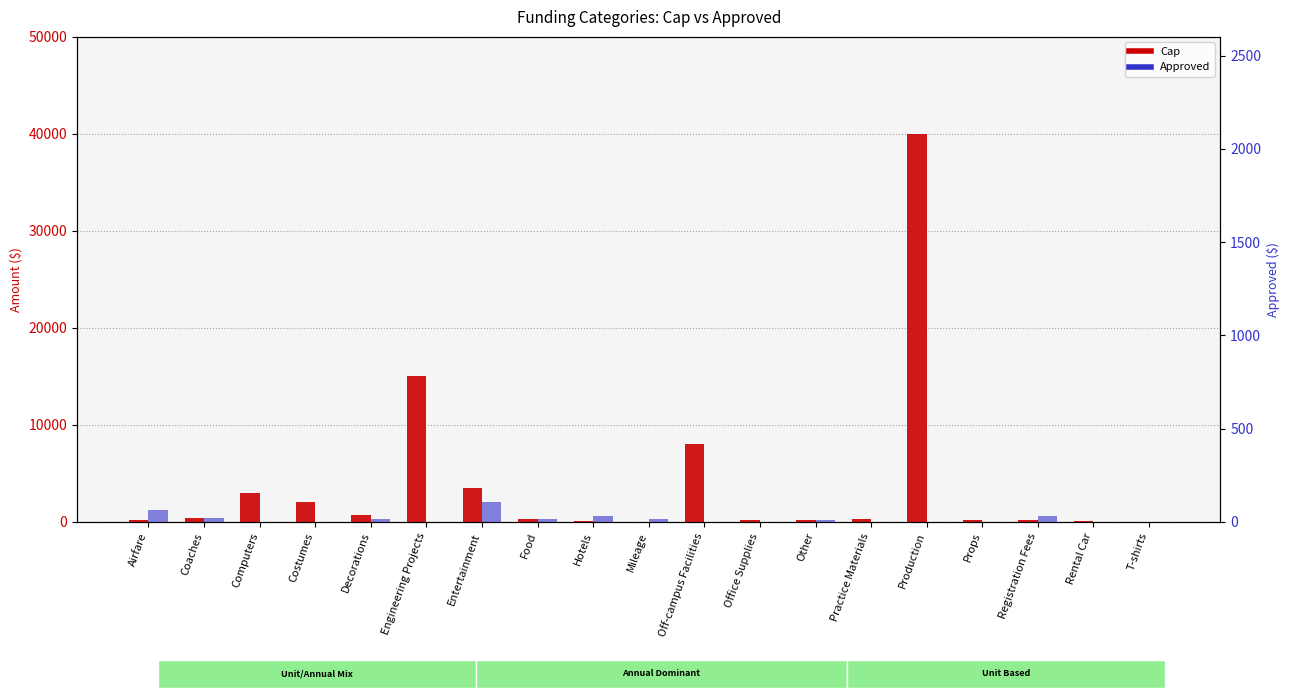

The value of Approved at Registration Fees is 162.6. True or false?

False